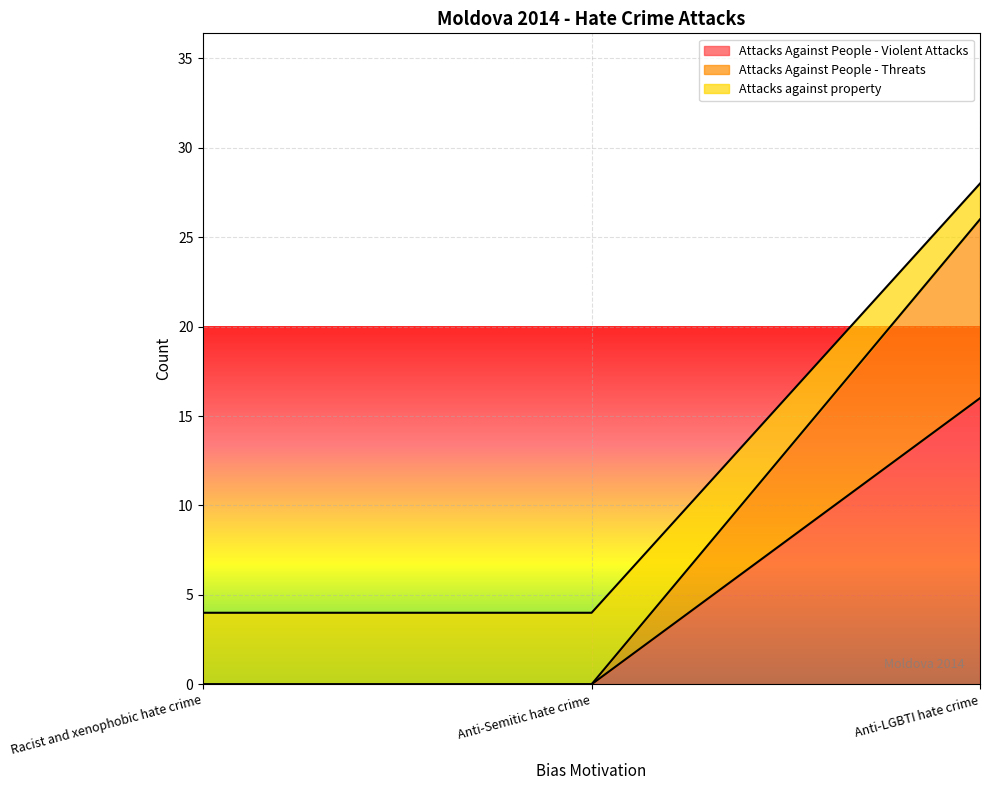

What are all the series names shown in the legend?

Attacks Against People - Violent Attacks, Attacks Against People - Threats, Attacks against property